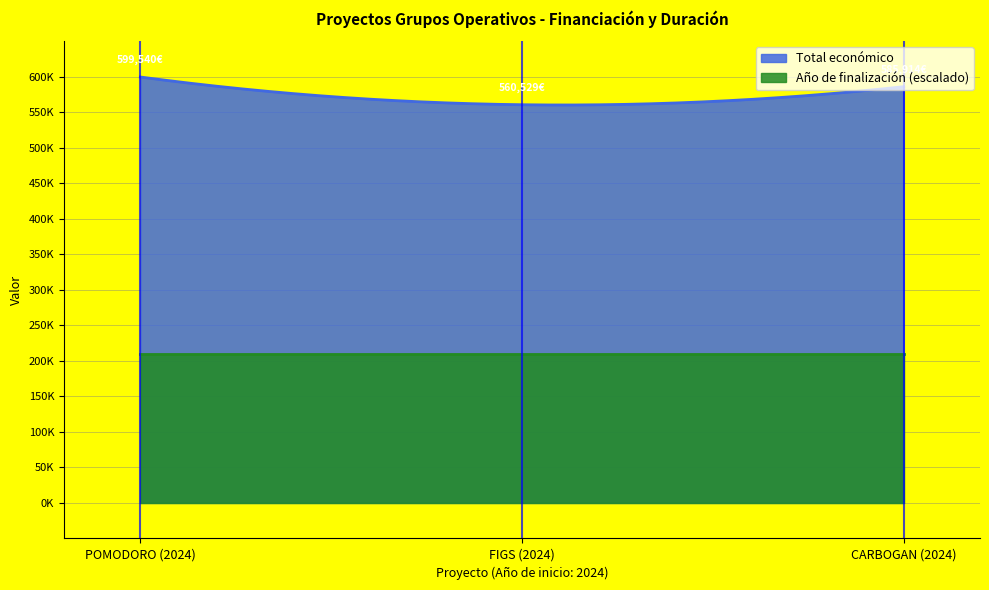

Which category has the highest value in the Total económico series?

POMODORO (2024)